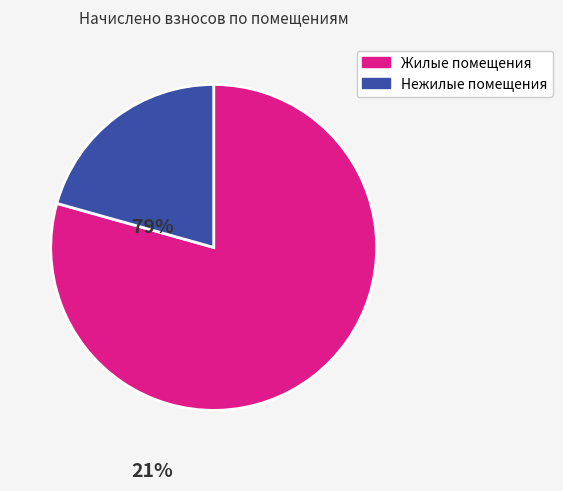

What is the smallest slice in the pie chart?

Нежилые помещения